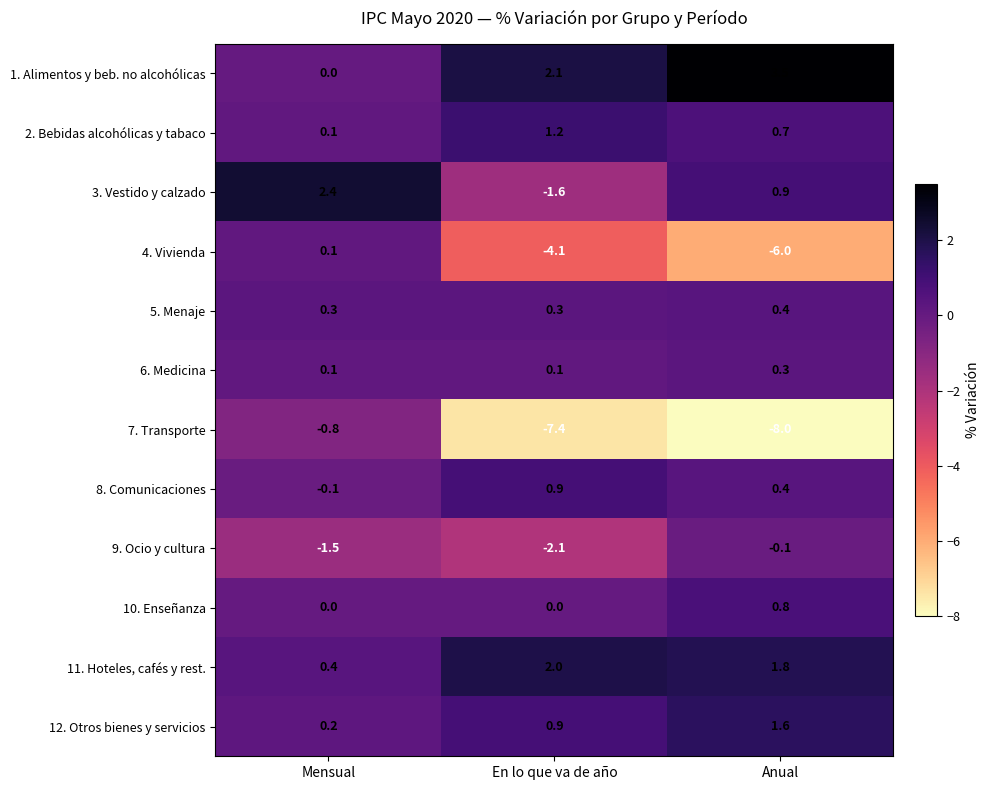

Is it true that 7. Transporte equals -2.6 at En lo que va de año?

False